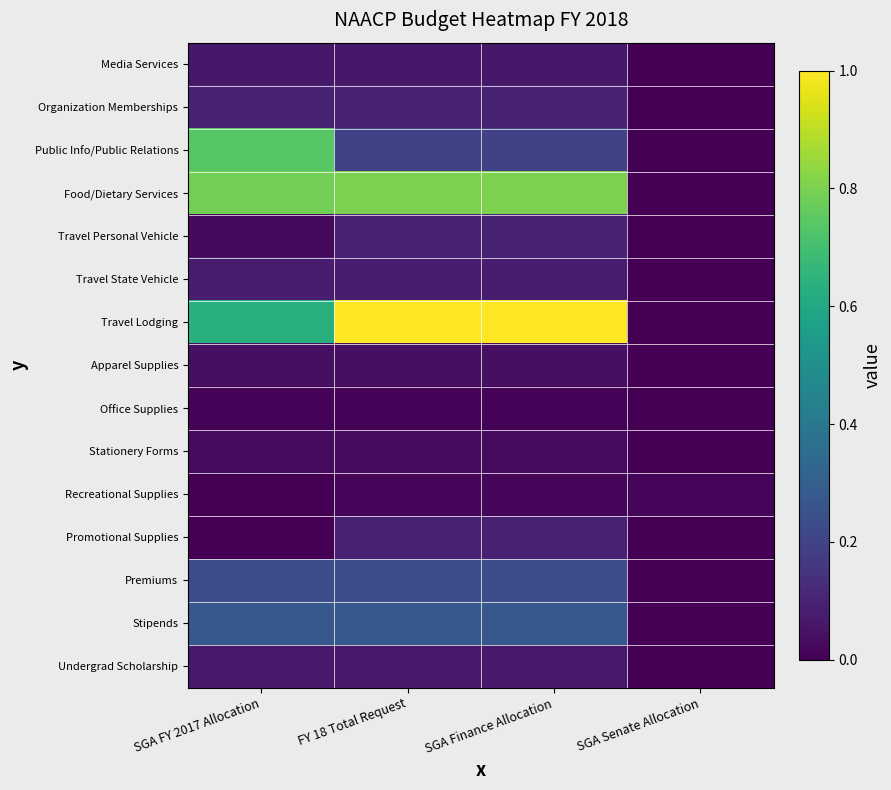

Which series has the largest total across all categories?

Travel Lodging